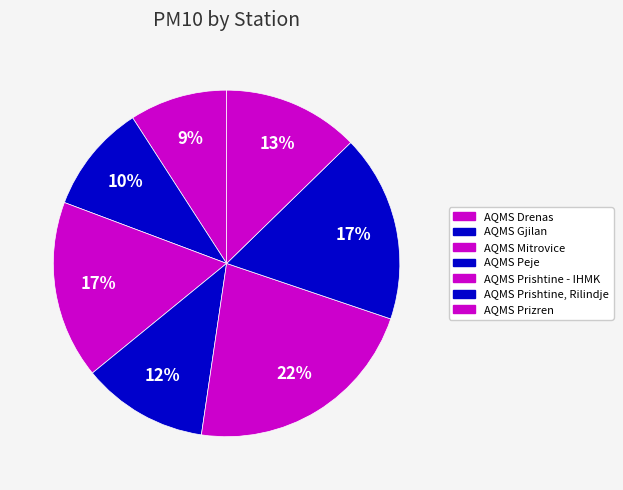

To the nearest percent, what is the difference between the largest and smallest slice percentages?

13%